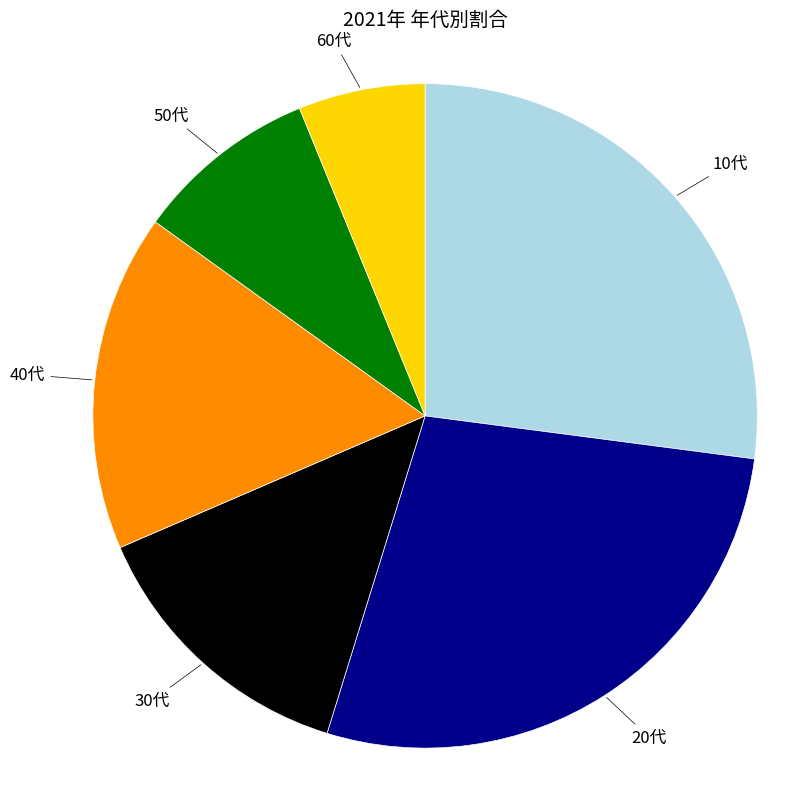

Is there any slice that represents more than half of the pie?

No